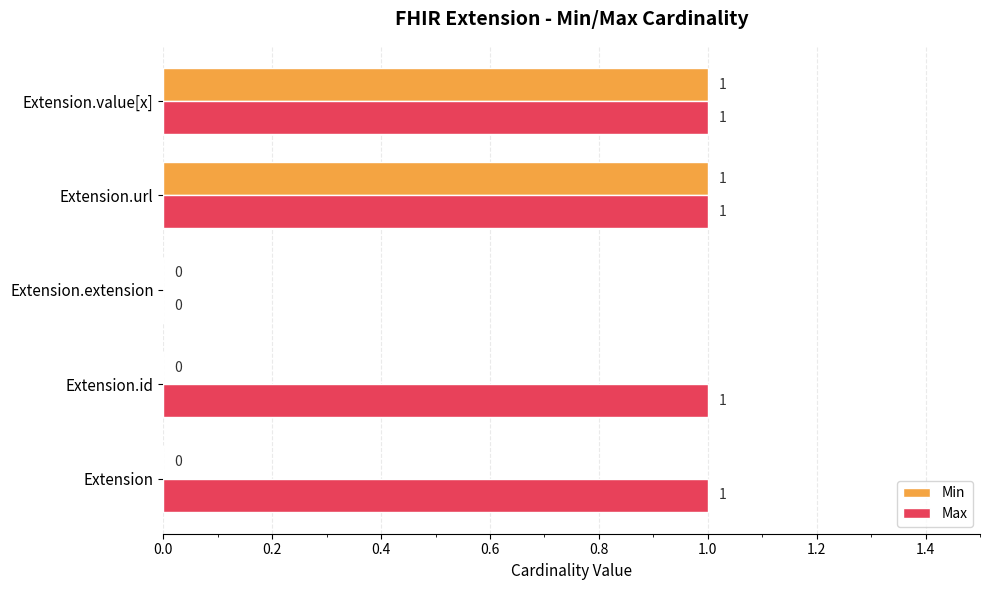

What are all the series names shown in the legend?

Min, Max